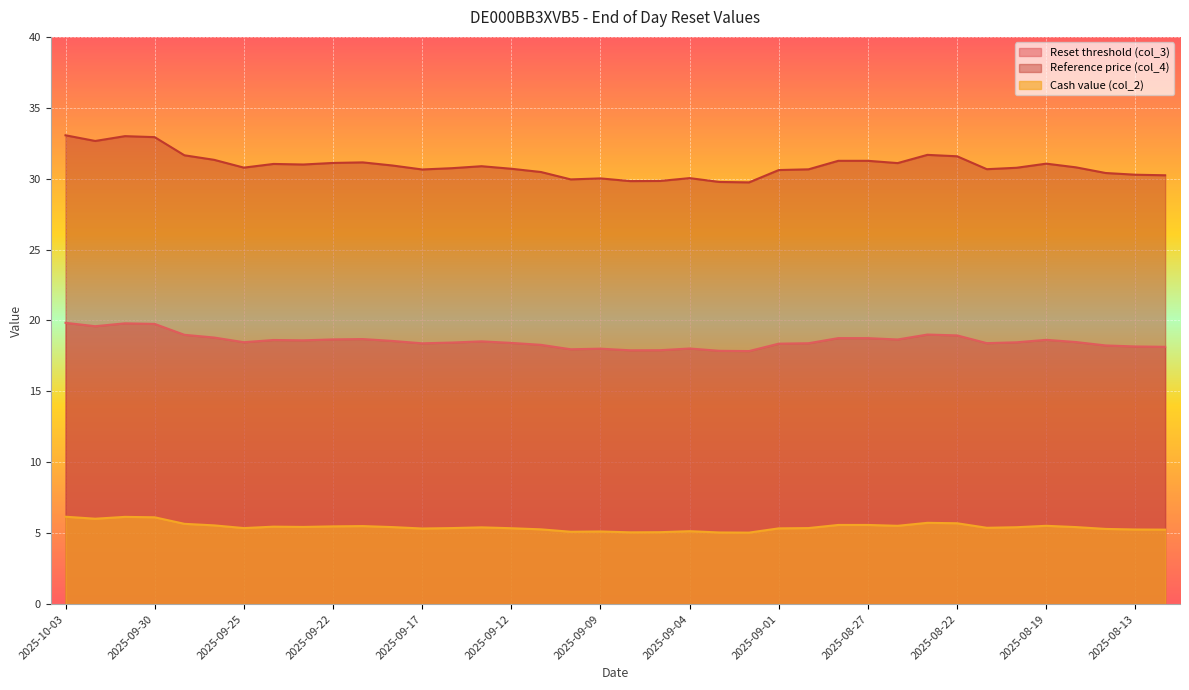

True or false: Reference price (col_4) and Cash value (col_2) intersect in this chart.

False